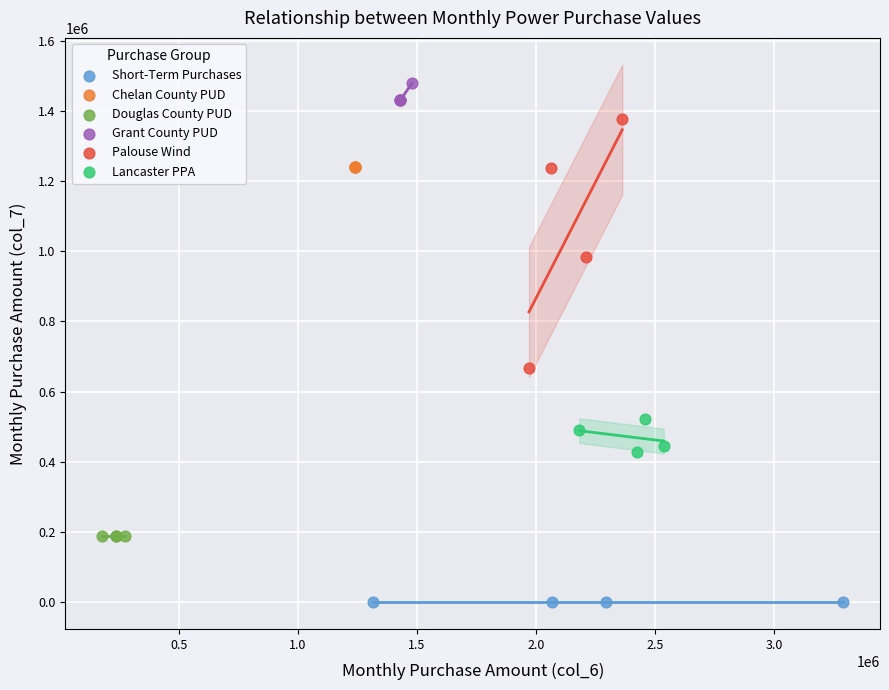

Which series contains the lowest Y value?

Short-Term Purchases